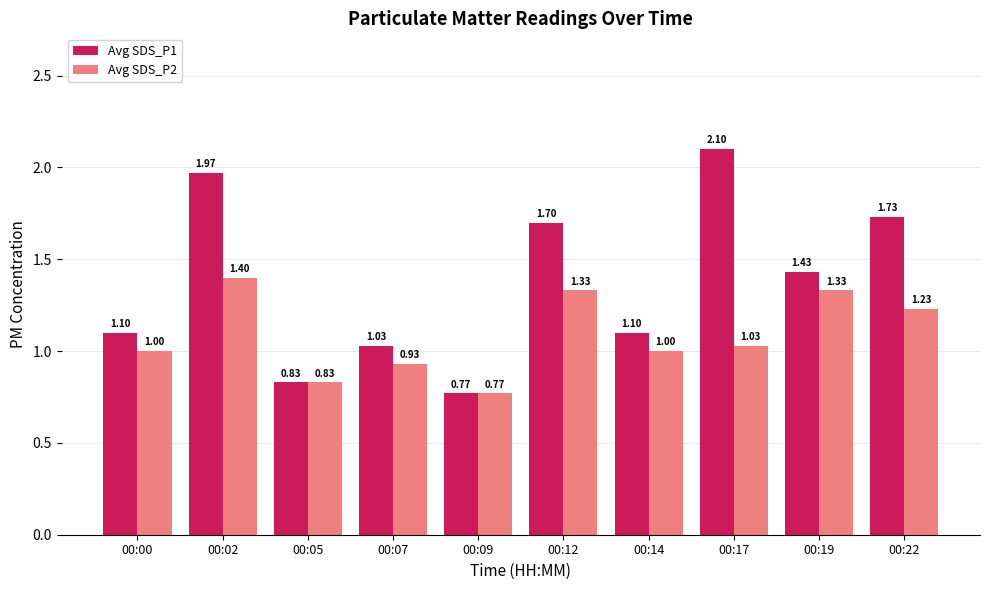

Which label corresponds to the largest value in the chart?

00:17